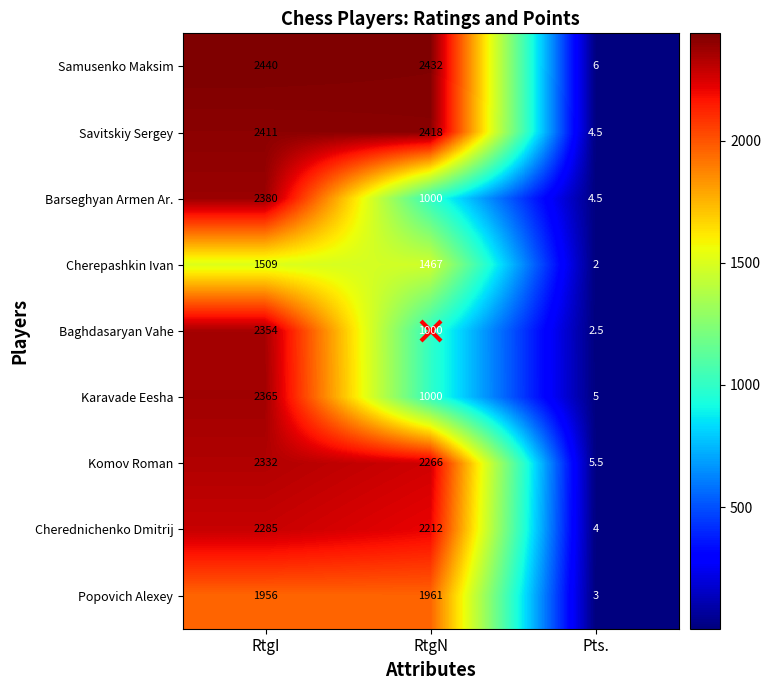

What is the greatest value displayed?

2440.0